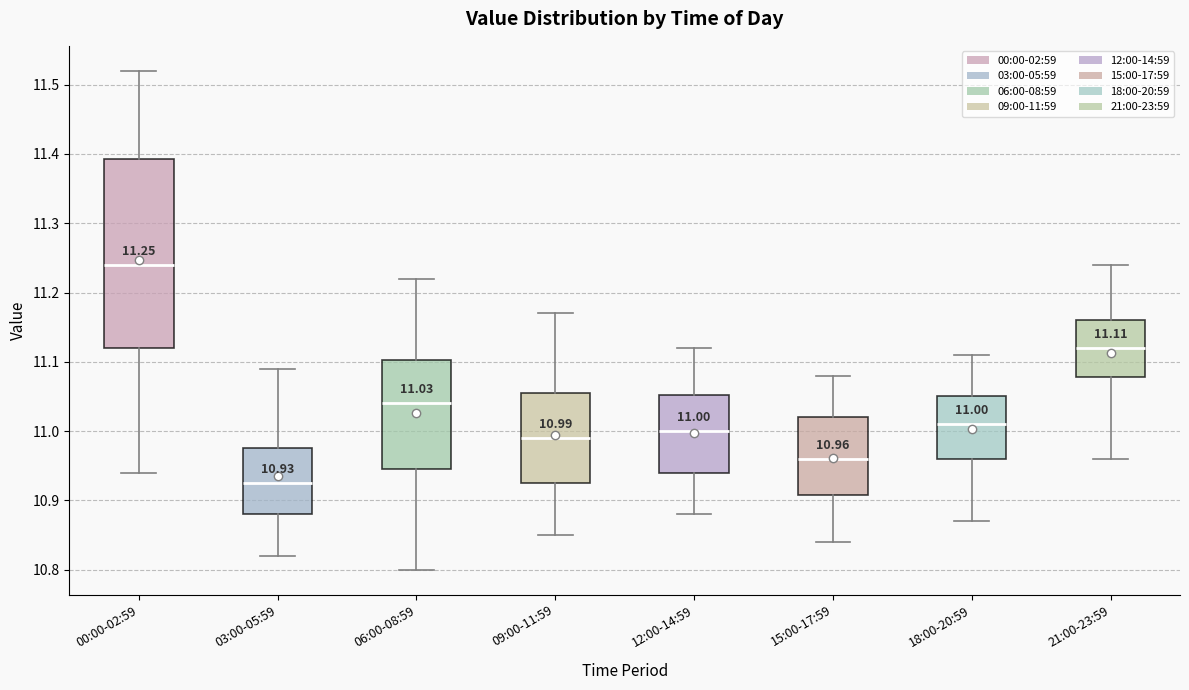

Which box is the tallest, from its lower edge to its upper edge?

00:00-02:59